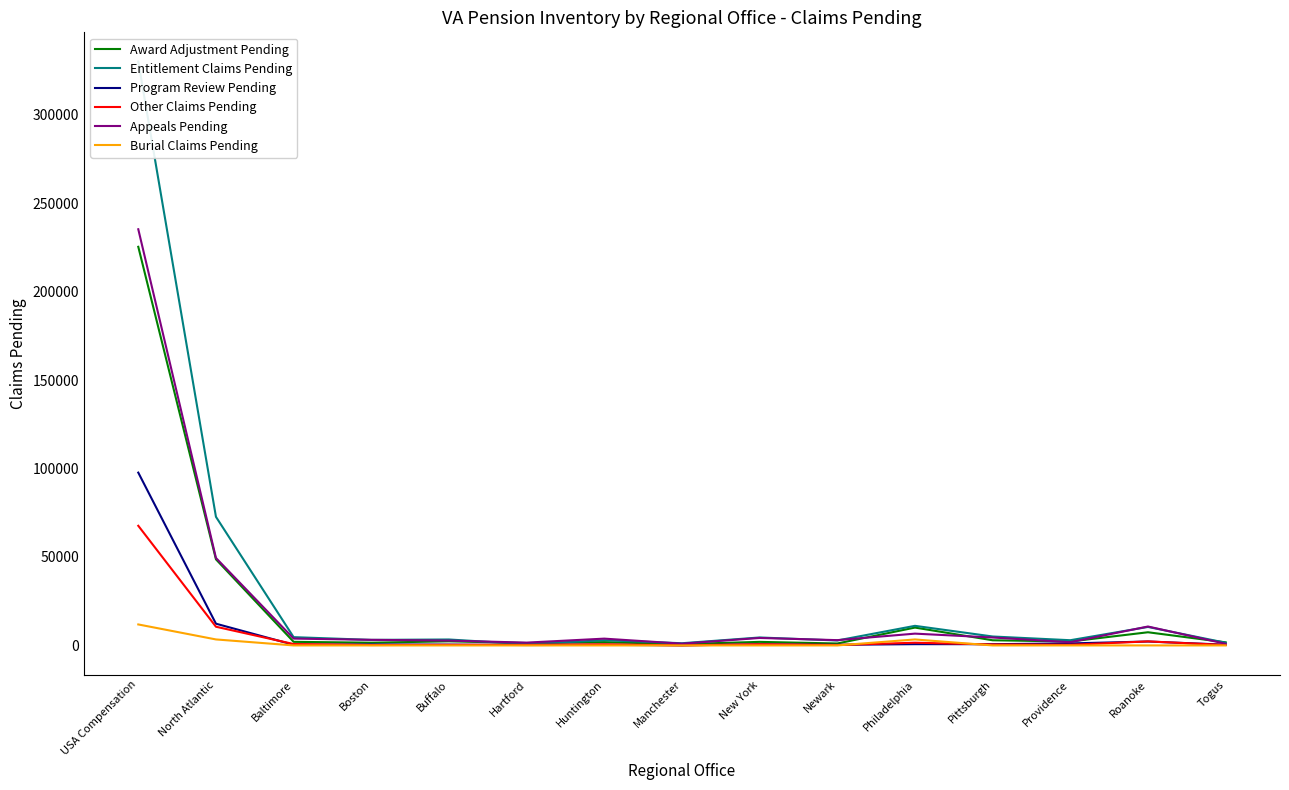

Where is the first local minimum for Program Review Pending?

Baltimore